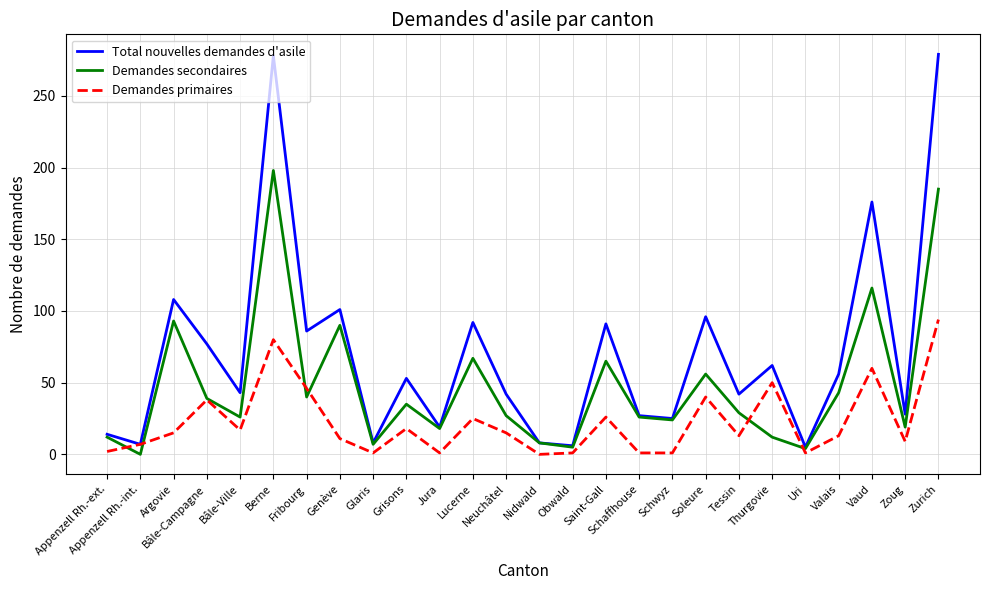

What is the greatest value displayed?

279